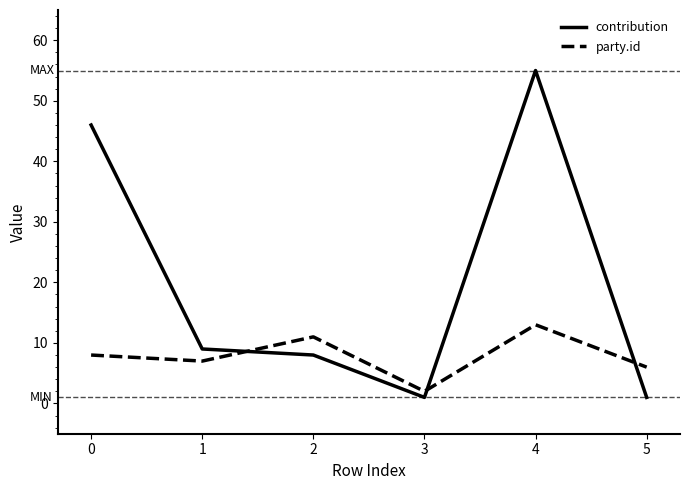

Rank the categories by party.id value from highest to lowest.

4, 2, 0, 1, 5, 3